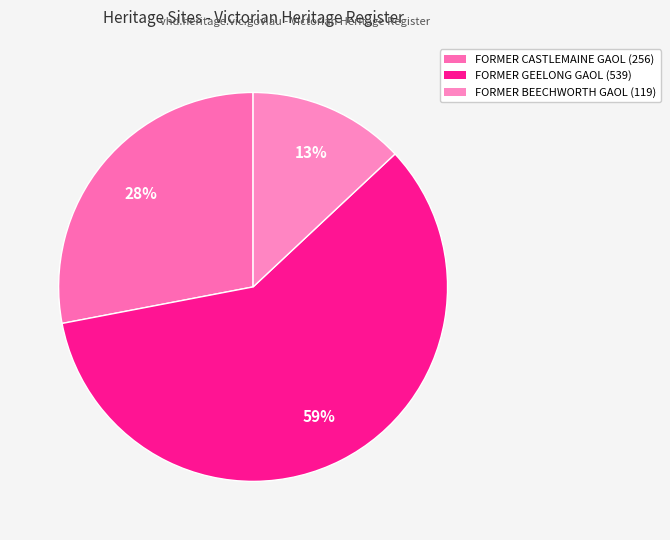

To the nearest percent, what portion does FORMER BEECHWORTH GAOL represent?

13%